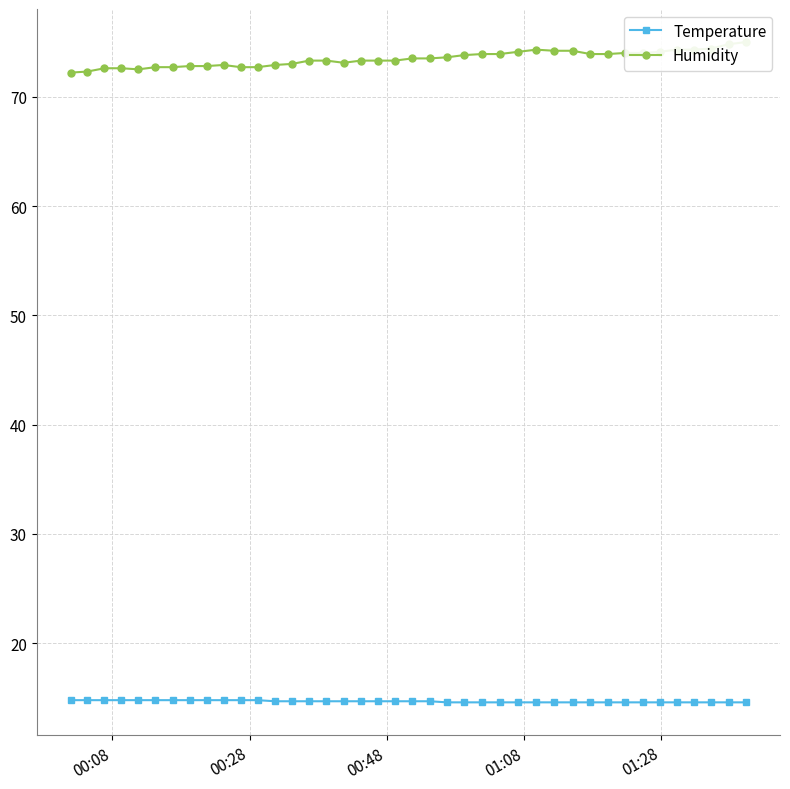

What is the value of the Temperature point at the 16th from the left?

14.7